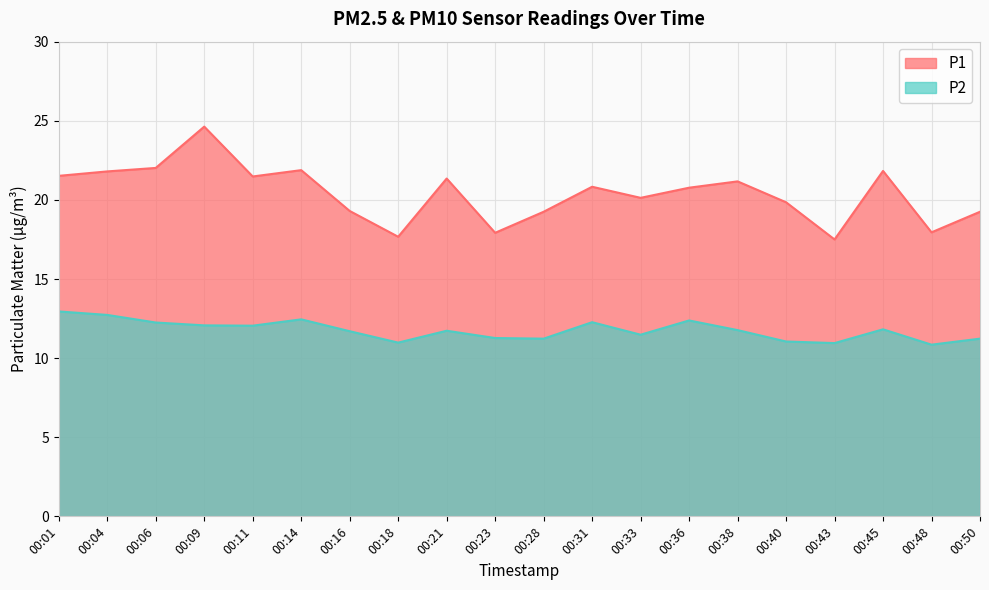

Where is P2 nearest to the value 11?

00:18